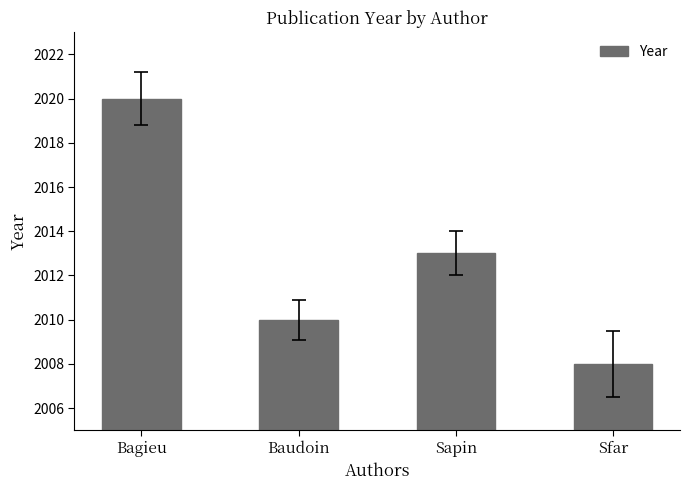

List the labels in order of value, largest first.

Bagieu, Sapin, Baudoin, Sfar